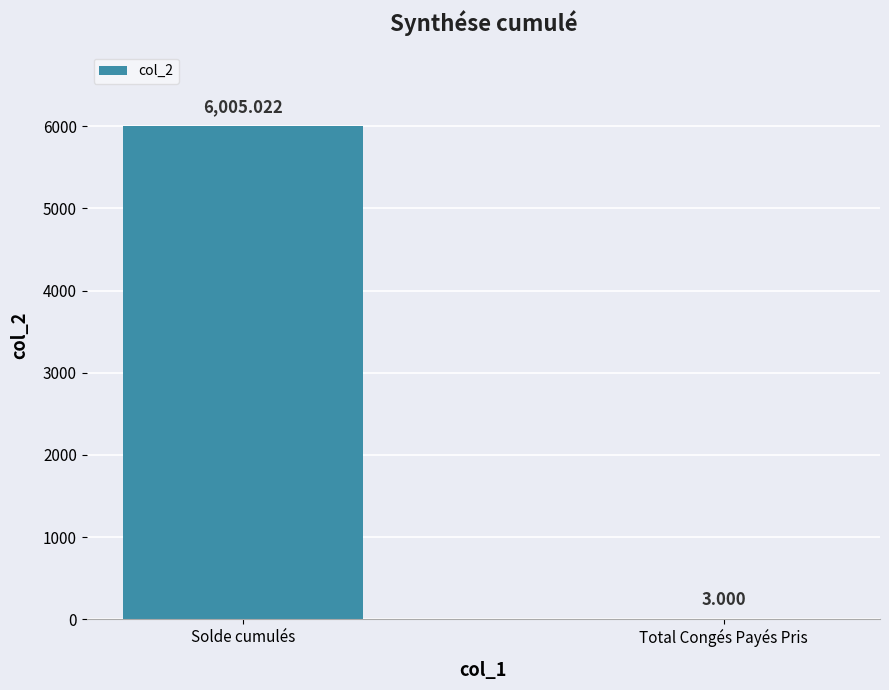

At which label does the data first exceed 6005?

Solde cumulés